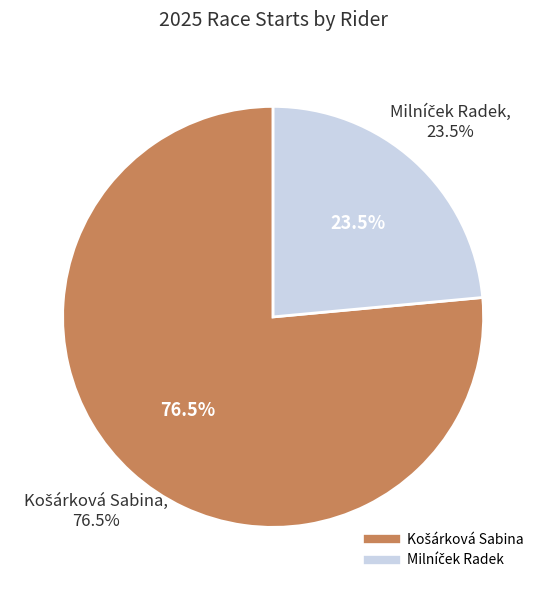

True or false: Košárková Sabina accounts for 76% of the total.

True